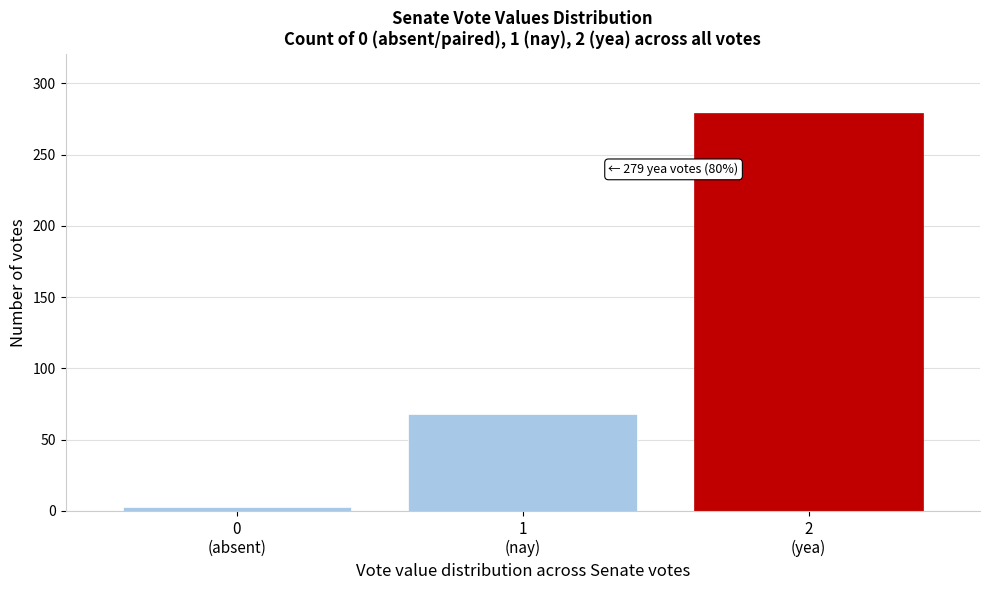

Reading right to left, extract all data points from this chart.

279	68	3